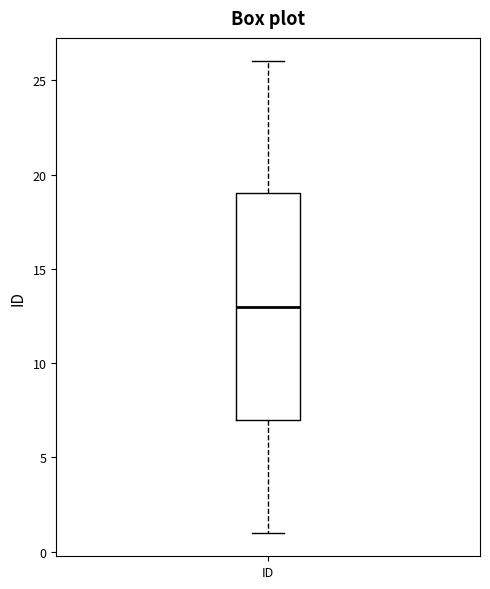

Read this box plot against the y-axis: the position of the median line, the range covered by the box, and the ends of both whiskers. The values are not printed on the chart, so give them approximately, as read against the axis.

median 13, box 7 to 19, whiskers 1 to 26